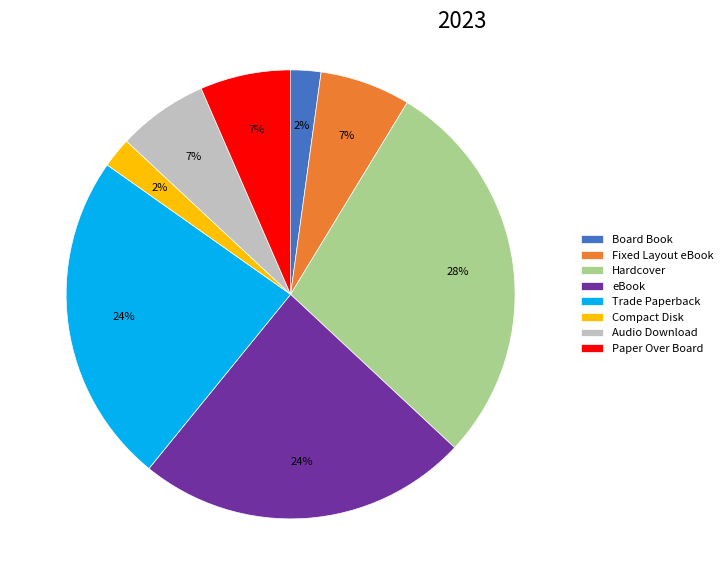

Count the number of slices in the pie.

8